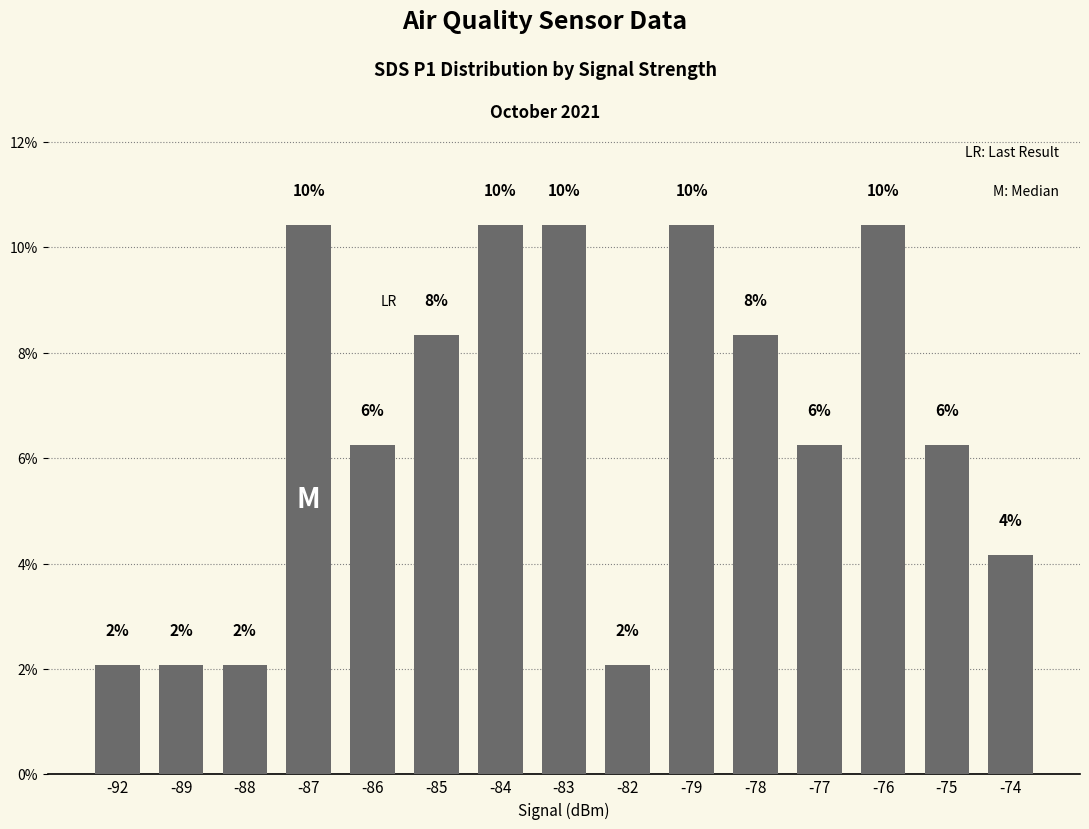

What is the greatest value displayed?

10.4